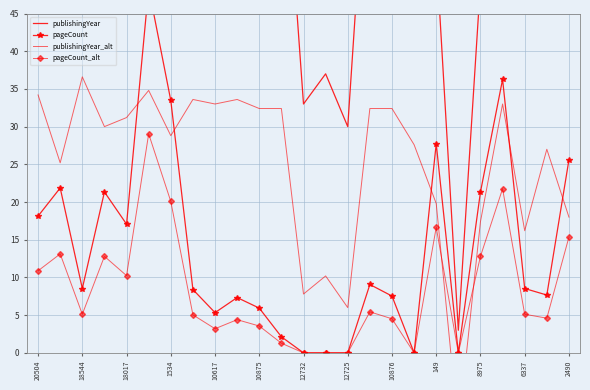

What is the maximum value for pageCount_alt?

29.0